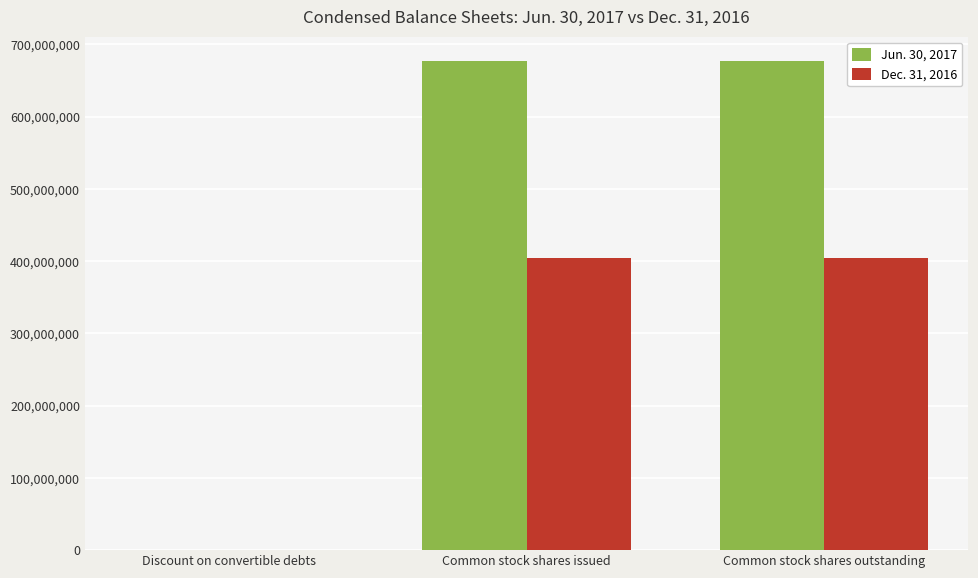

The Jun. 30, 2017 series shows 677084621 at Common stock shares issued. True or false?

True